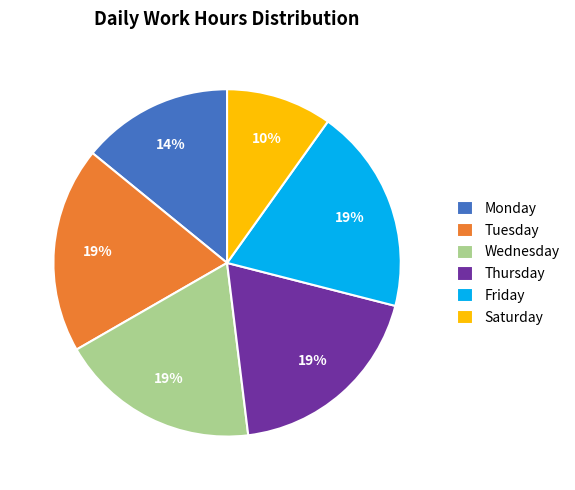

True or false: Thursday accounts for 19% of the total.

True